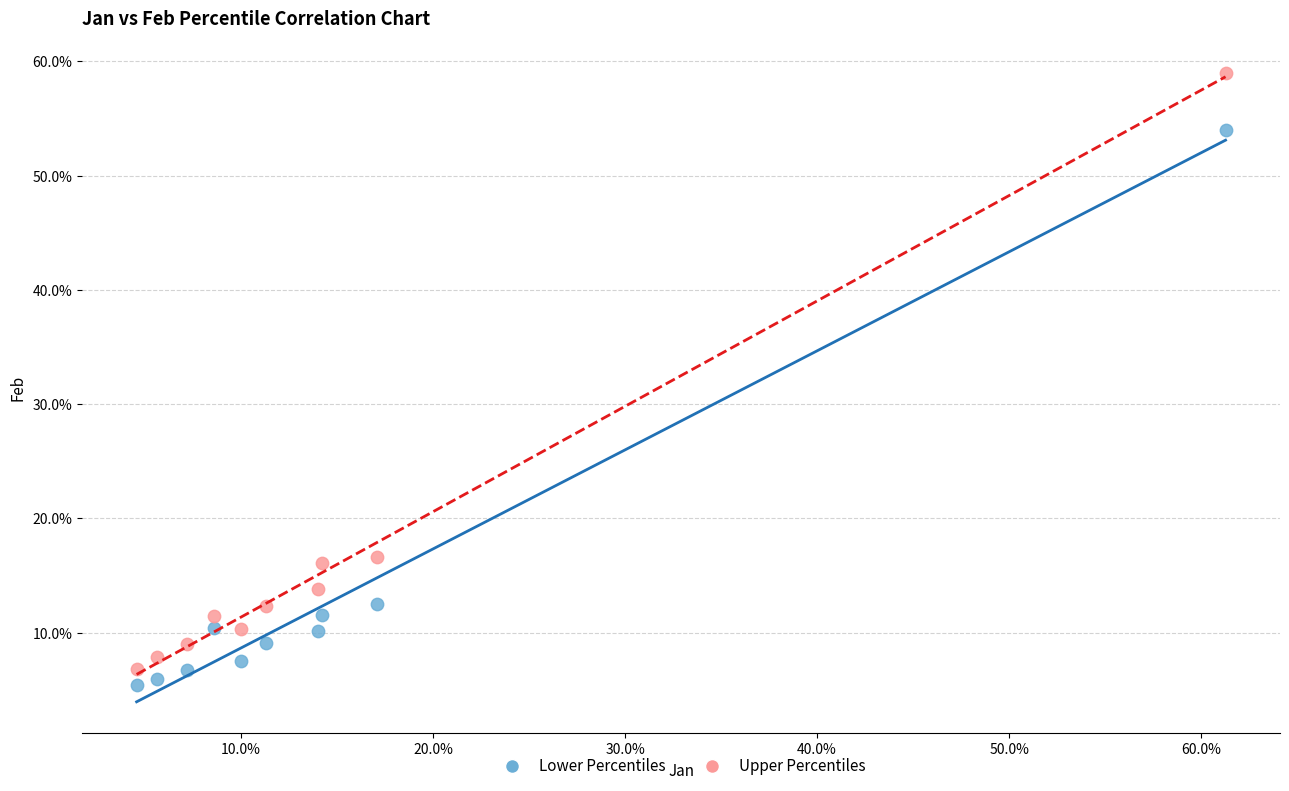

Which series contains the highest Y value?

Upper Percentiles